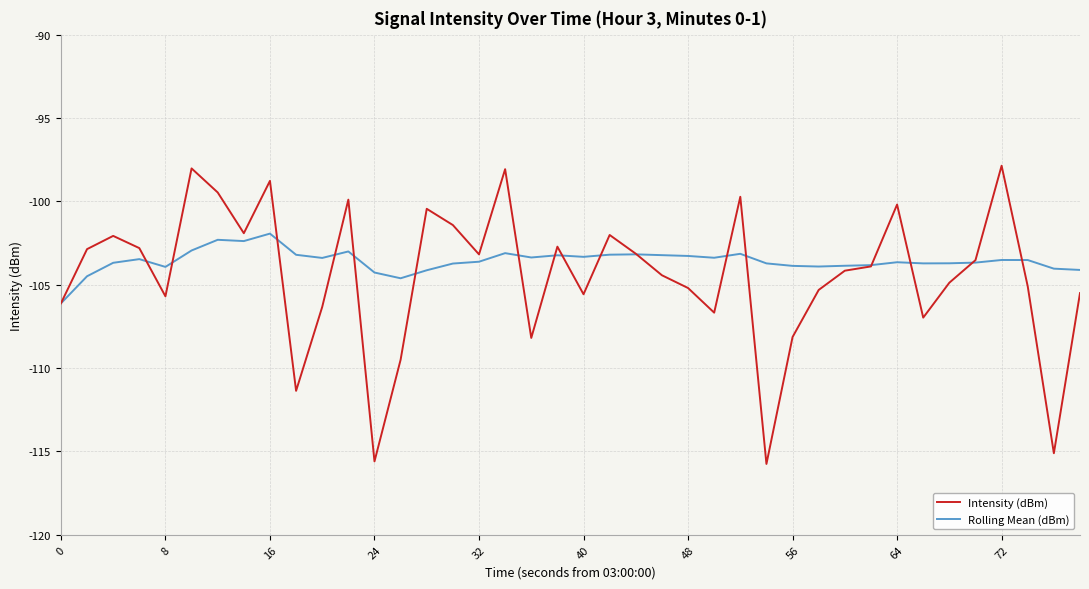

Which series has the widest spread of values?

Intensity (dBm)